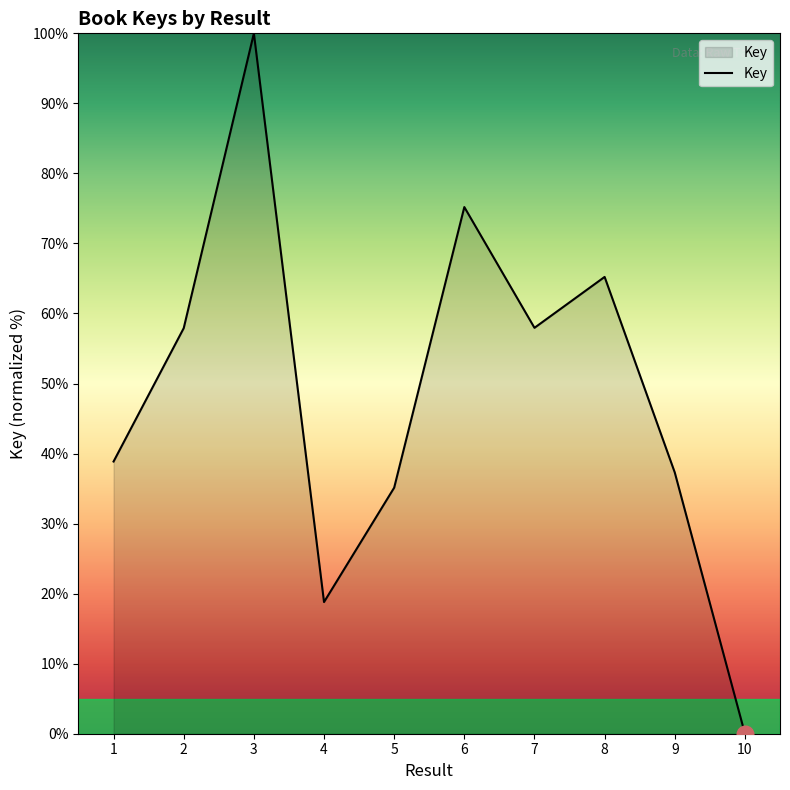

What is the difference between the maximum and minimum values?

100.0